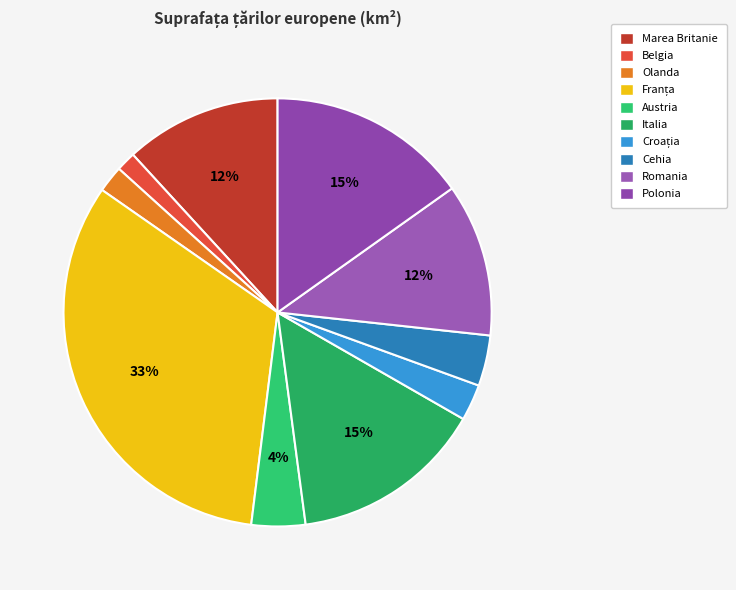

What is the largest slice in the pie chart?

Franța